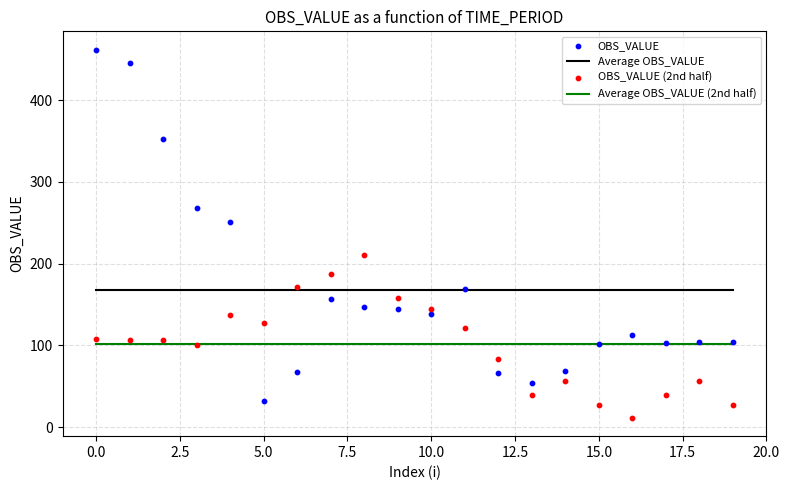

Which series contains the lowest Y value?

OBS_VALUE (2nd half)